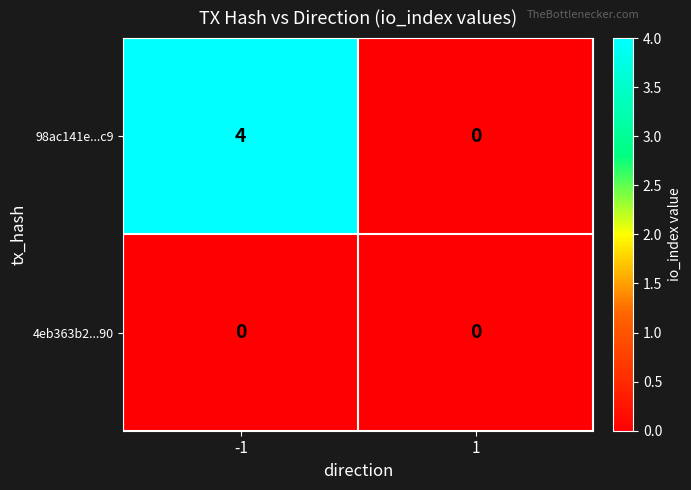

At which category is the sum across all series the highest?

-1